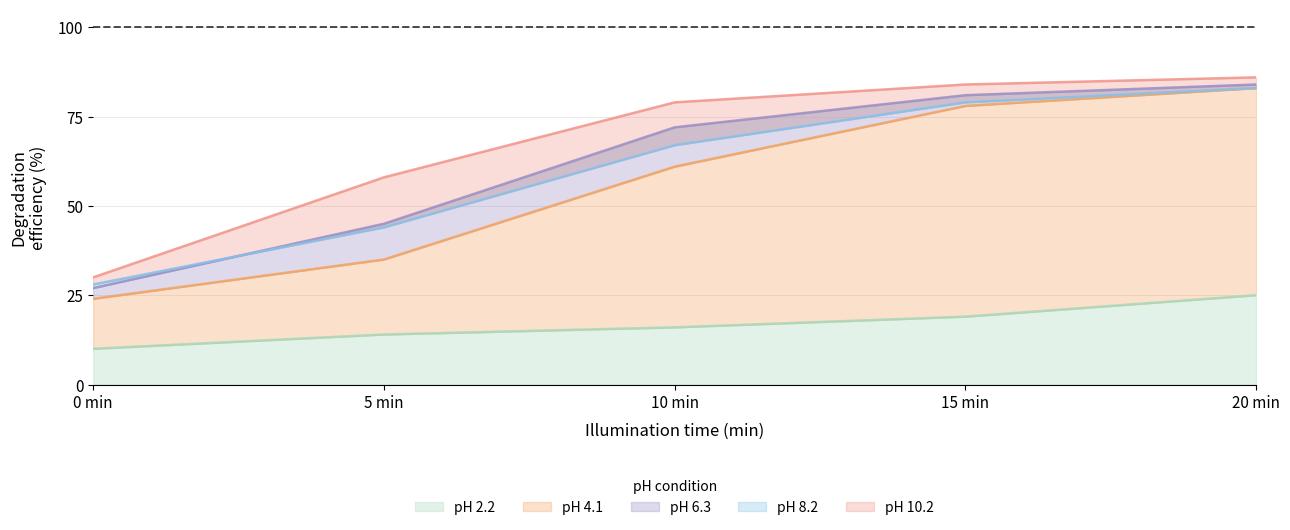

How many categories are shown in the chart?

5